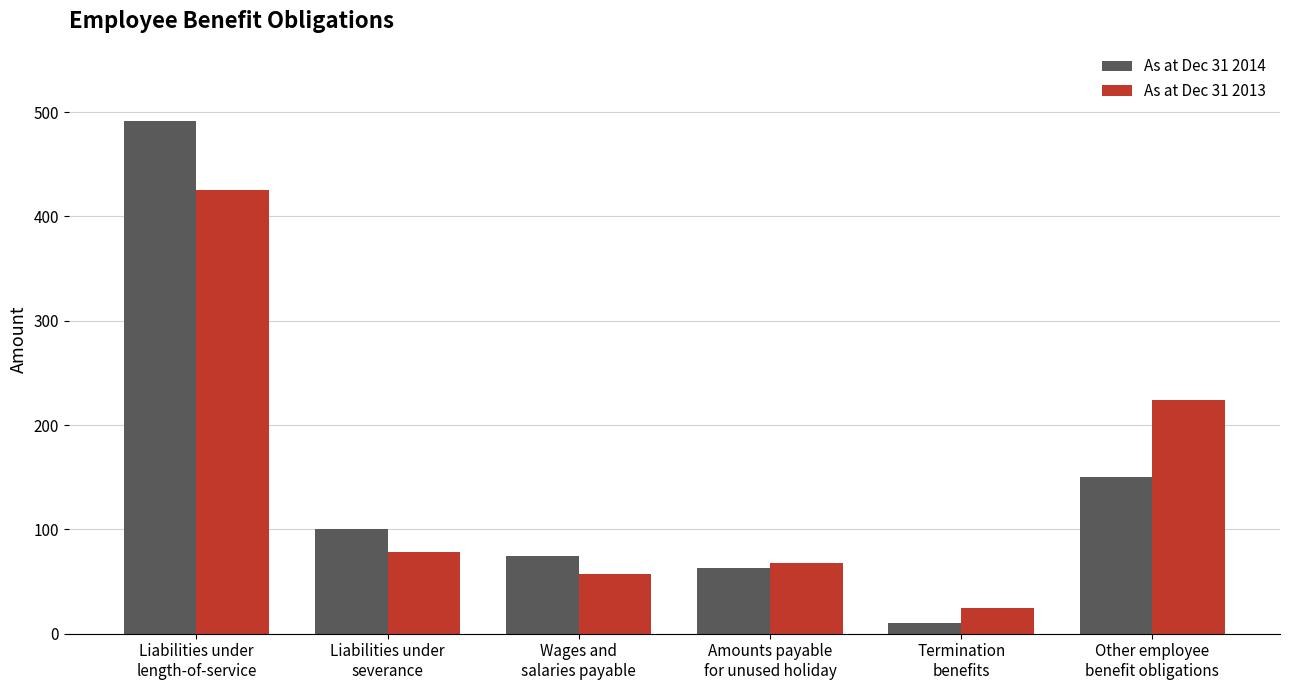

Reading left to right, transcribe all the data shown in this chart.

As at Dec 31 2014: Liabilities under
length-of-service=491	Liabilities under
severance=100	Wages and
salaries payable=74	Amounts payable
for unused holiday=63	Termination
benefits=10	Other employee
benefit obligations=150
As at Dec 31 2013: Liabilities under
length-of-service=425	Liabilities under
severance=78	Wages and
salaries payable=57	Amounts payable
for unused holiday=68	Termination
benefits=25	Other employee
benefit obligations=224